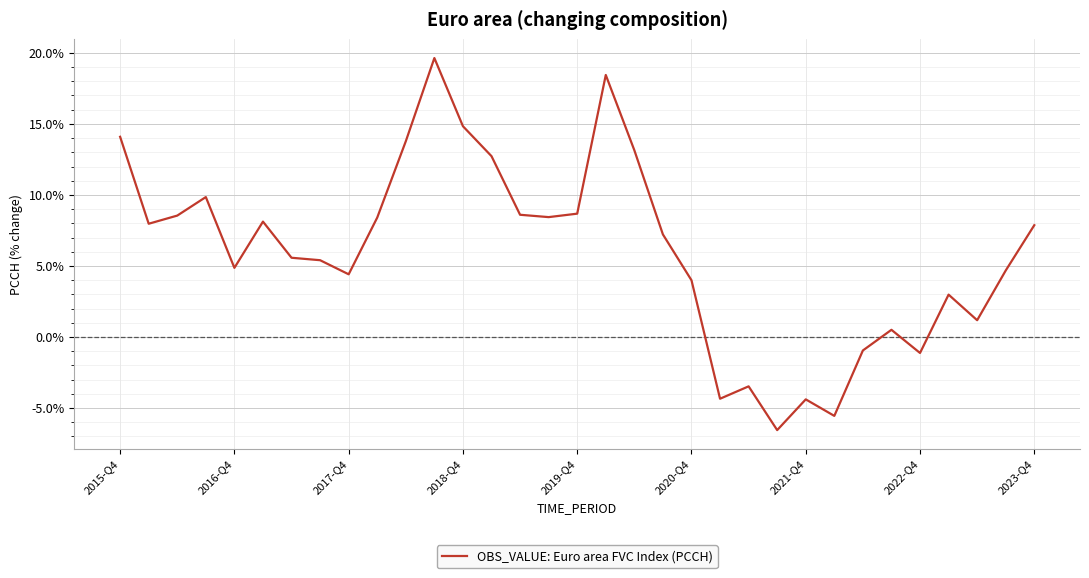

What is the greatest value displayed?

19.6